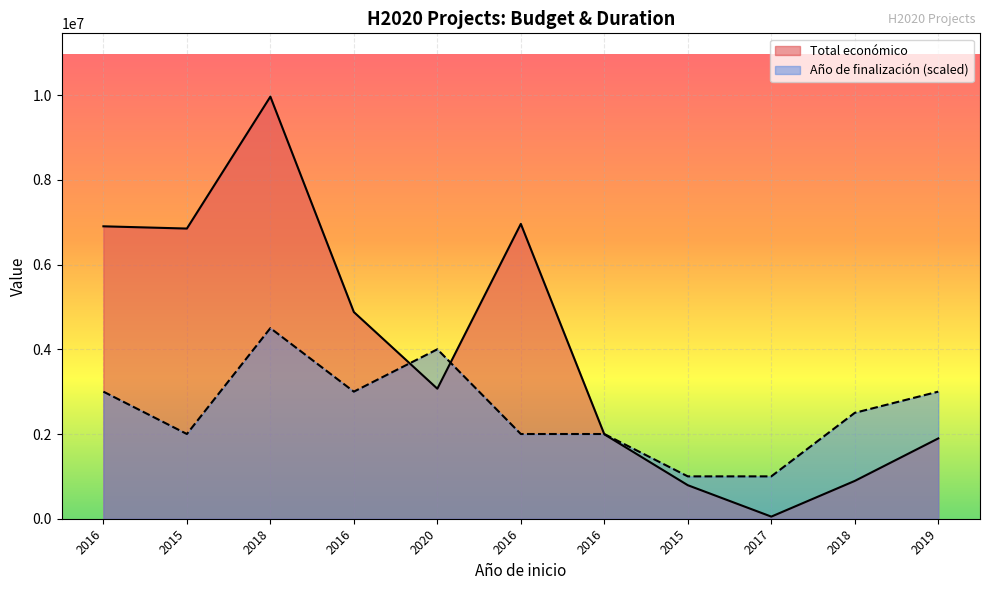

The value of Año de finalización at 2016 is 2000000. True or false?

True